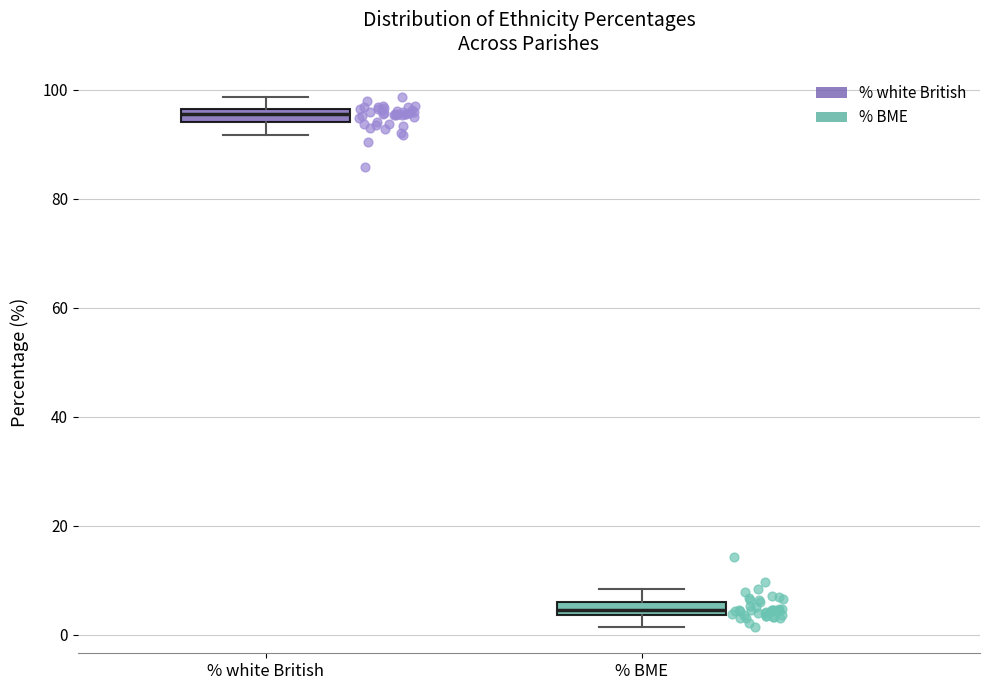

Where is the lower edge of the box for % white British on the y-axis? The values are not printed on the chart, so give them approximately, as read against the axis.

94